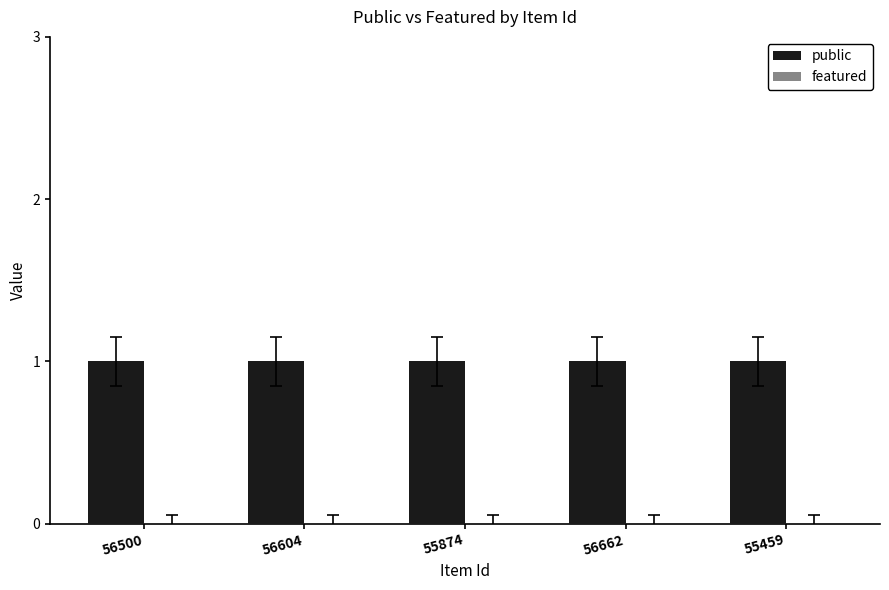

Between 56604 and 56500, which is larger?

56604